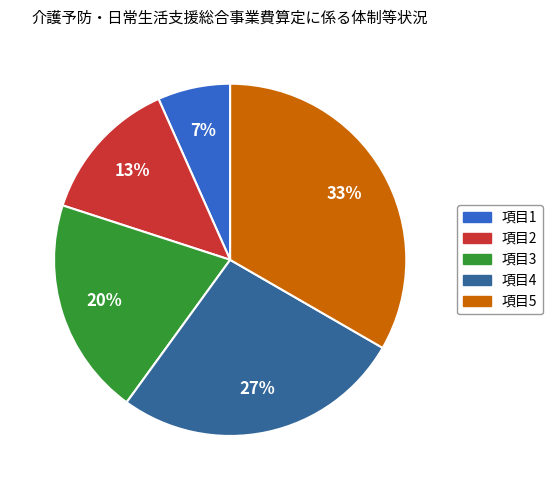

Does any single category account for the majority?

No